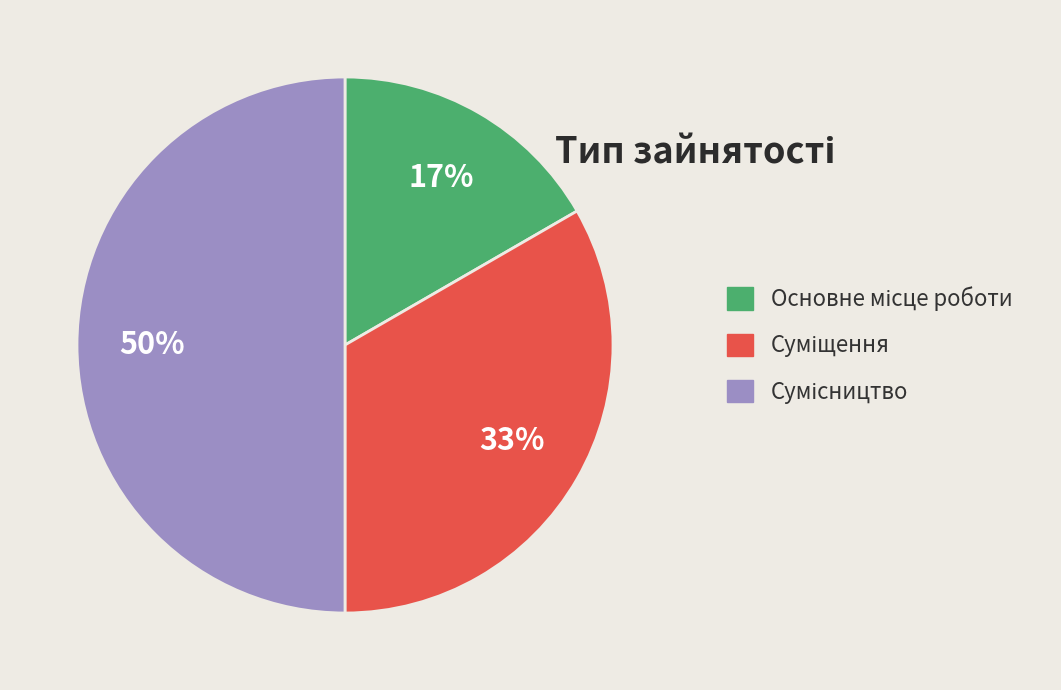

To the nearest percent, what is the difference between the largest and smallest slice percentages?

33%